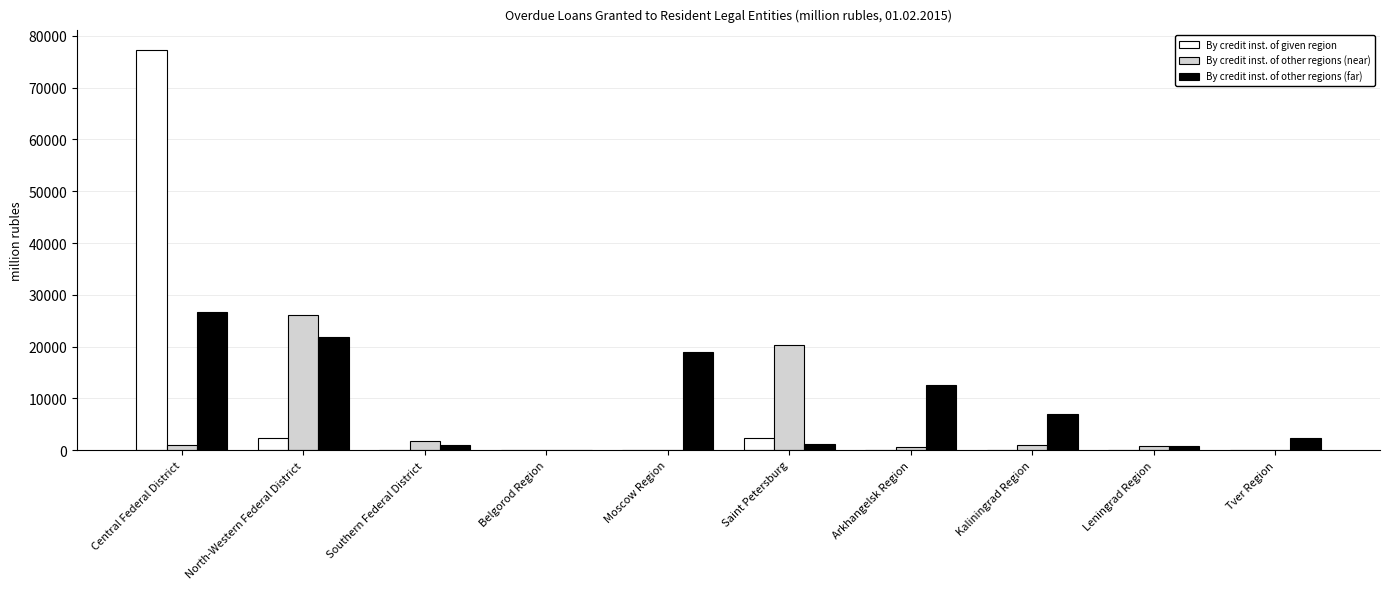

True or false: By credit inst. of other regions (far) has a value of 2393 at Tver Region.

True